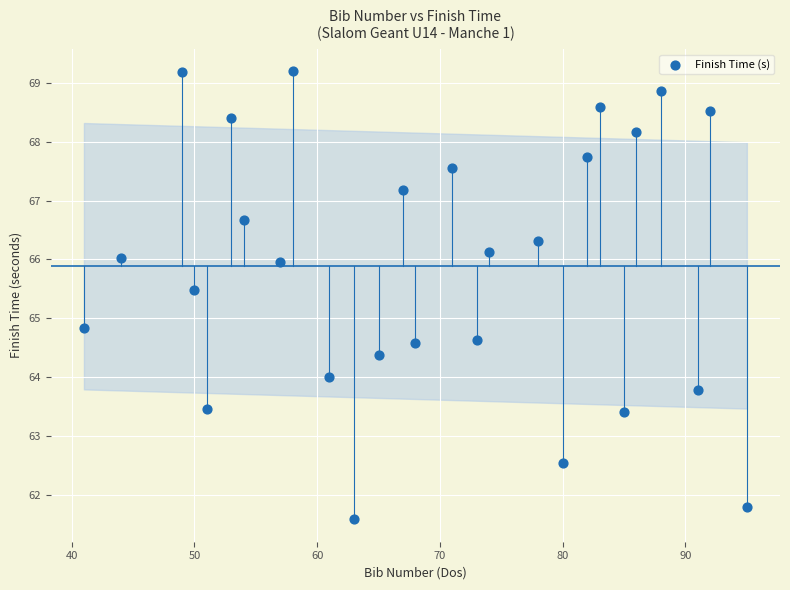

What is the range of Y values (max minus min)?

7.6